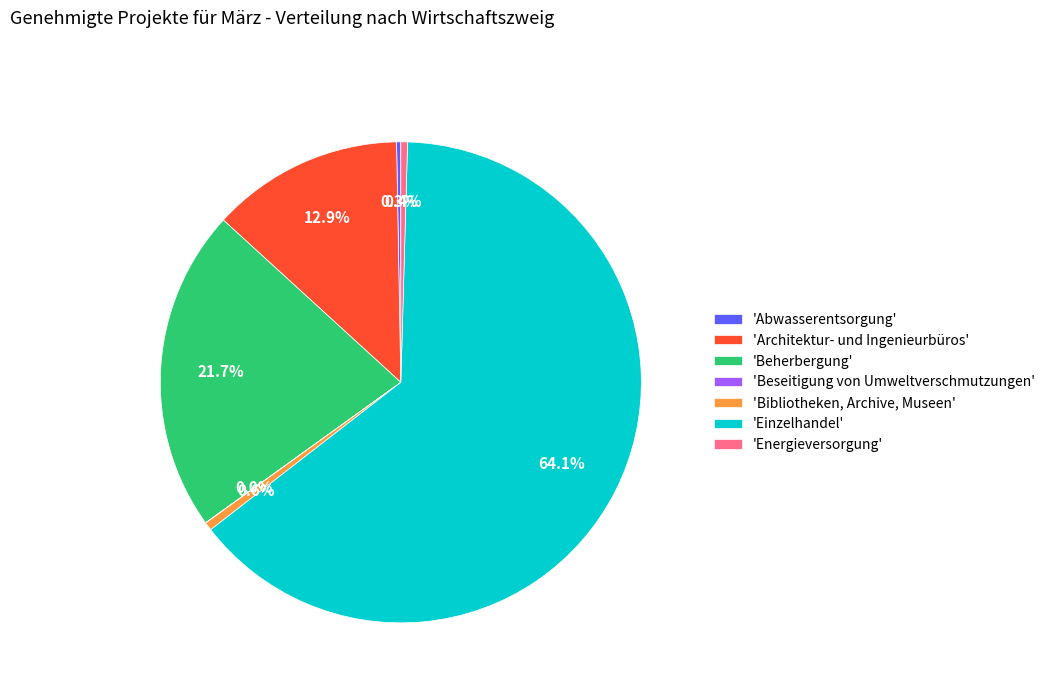

Between 'Beherbergung' and 'Architektur- und Ingenieurbüros', which is larger?

'Beherbergung'